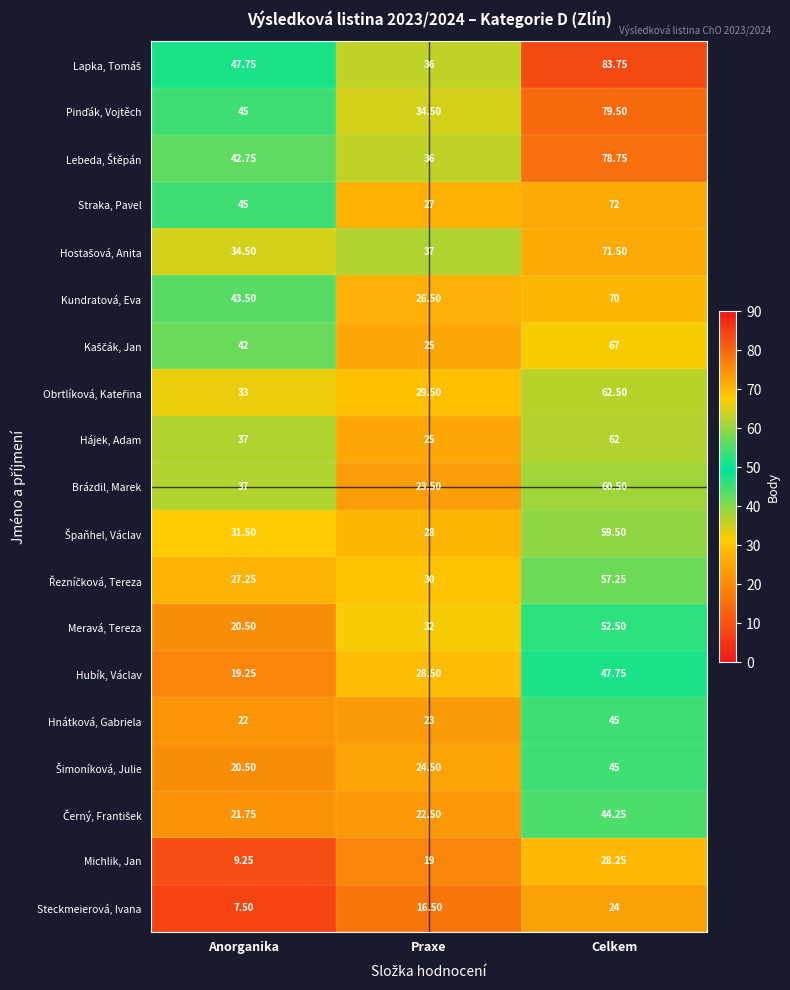

How many categories are shown in the chart?

3